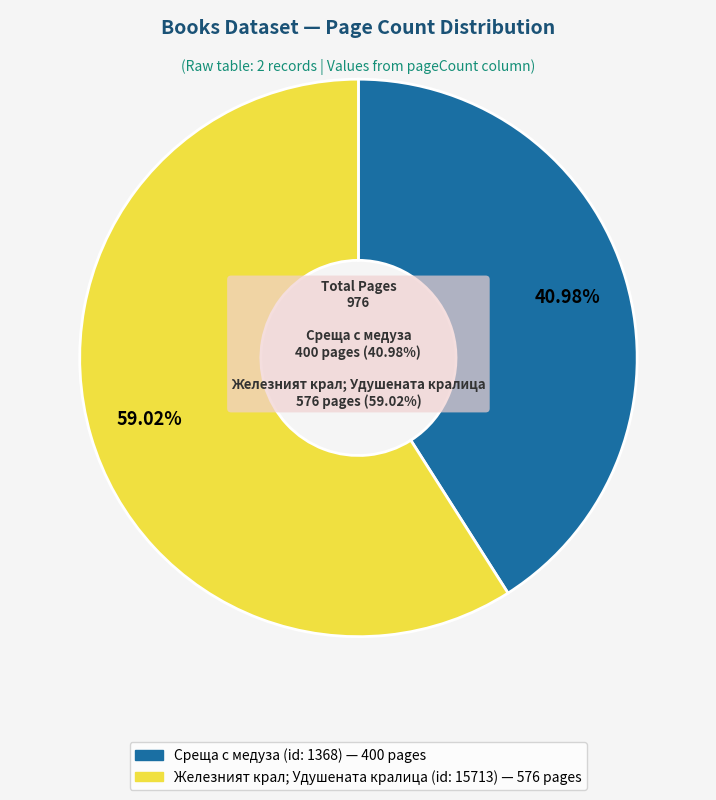

Is there any slice that represents more than half of the pie?

Yes